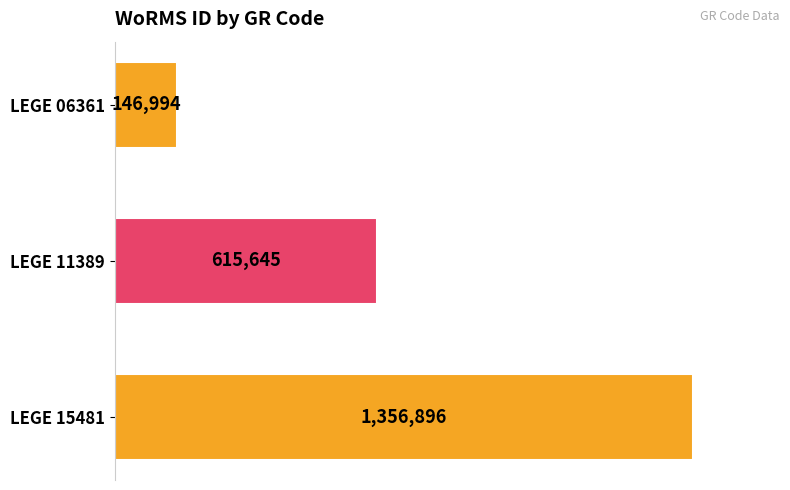

What is the average value?

706512